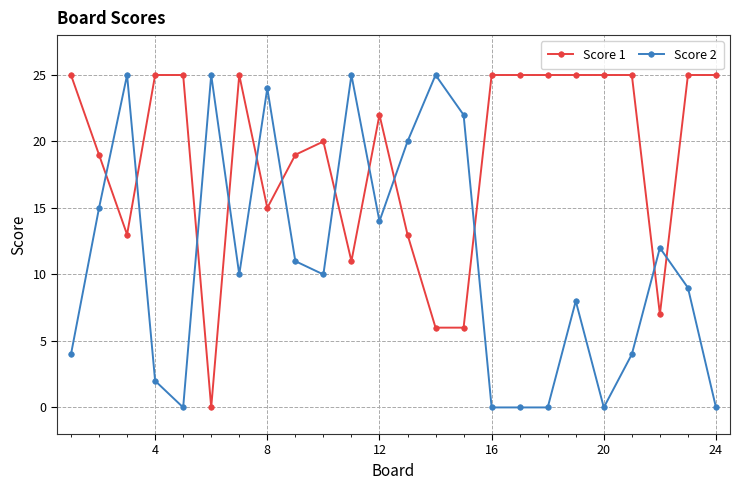

What are all the series names shown in the legend?

Score 1, Score 2